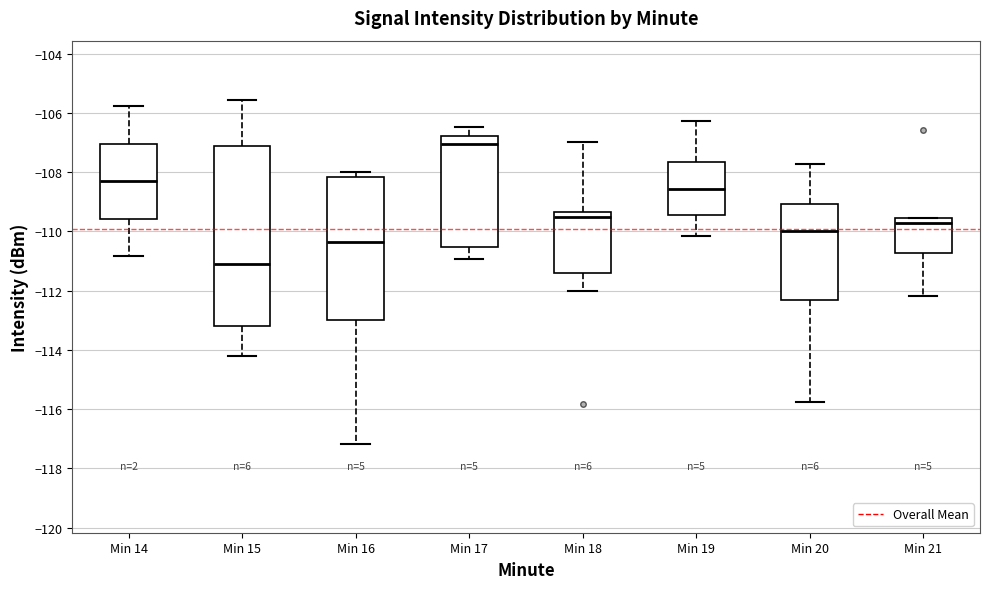

Reading left to right, read every box against the y-axis: the position of its median line, the range the box covers, and the ends of its whiskers. The values are not printed on the chart, so give them approximately, as read against the axis.

Min 14: median -108.4, box -109.6 to -107.0, whiskers -110.8 to -105.8
Min 15: median -111.0, box -113.2 to -107.2, whiskers -114.2 to -105.6
Min 16: median -110.4, box -113.0 to -108.2, whiskers -117.2 to -108.0
Min 17: median -107.0, box -110.6 to -106.8, whiskers -111.0 to -106.4
Min 18: median -109.6, box -111.4 to -109.4, whiskers -112.0 to -107.0
Min 19: median -108.6, box -109.4 to -107.6, whiskers -110.2 to -106.2
Min 20: median -110.0, box -112.4 to -109.0, whiskers -115.8 to -107.8
Min 21: median -109.8, box -110.8 to -109.6, whiskers -112.2 to -109.6